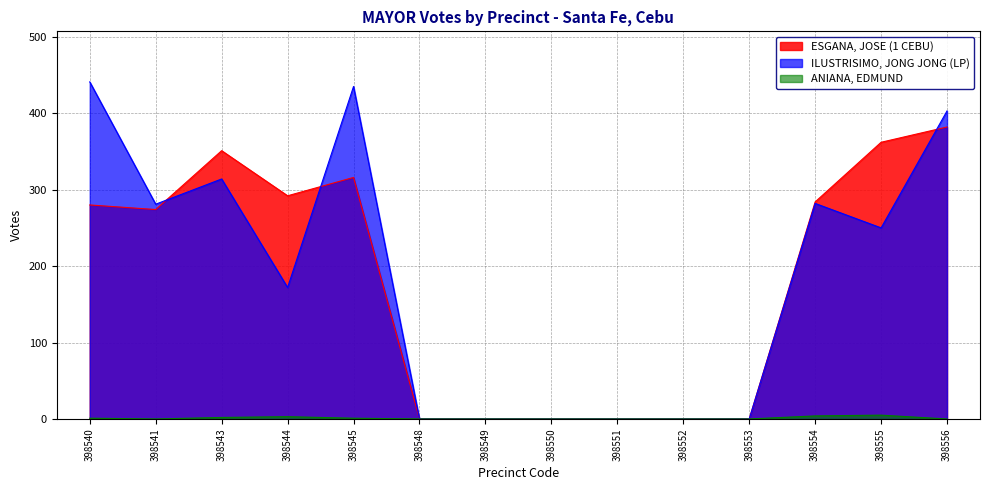

Which label corresponds to the smallest value in the chart?

398548